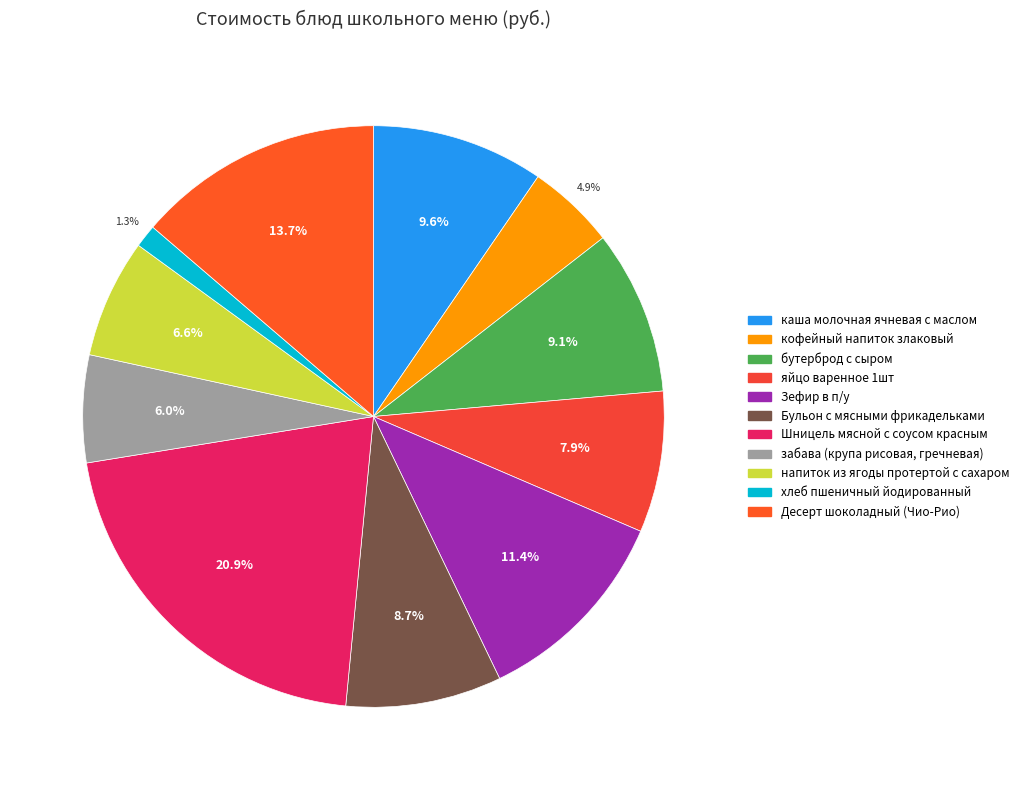

How many slices are in this pie chart?

11